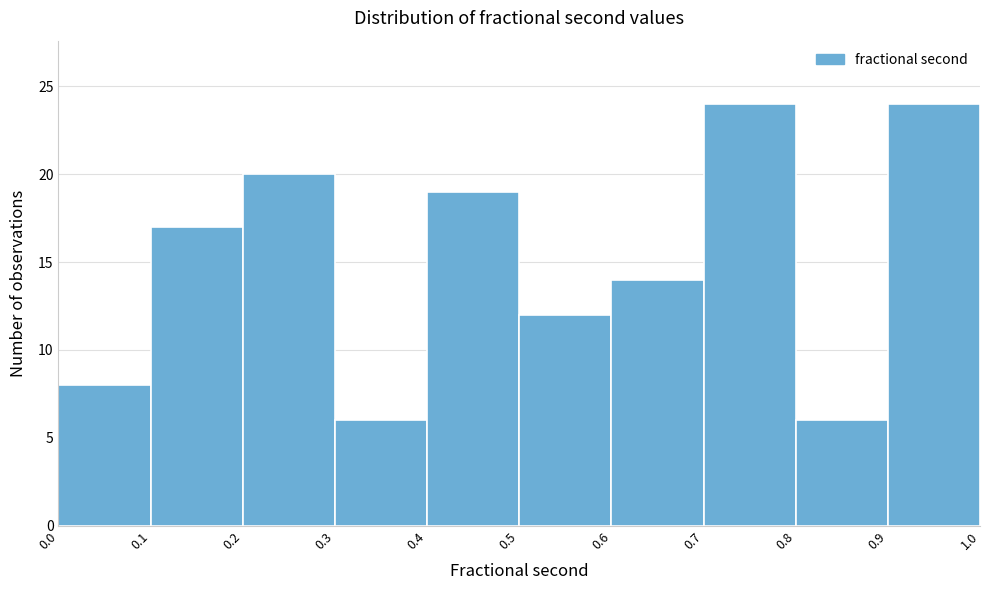

Reading left to right, transcribe this chart: for each bar, give the range it covers on the x-axis and its height. The values are not printed on the chart, so give them approximately, as read against the axis.

0.0 to 0.1: 8
0.1 to 0.2: 17
0.2 to 0.3: 20
0.3 to 0.4: 6
0.4 to 0.5: 19
0.5 to 0.6: 12
0.6 to 0.7: 14
0.7 to 0.8: 24
0.8 to 0.9: 6
0.9 to 1.0: 24